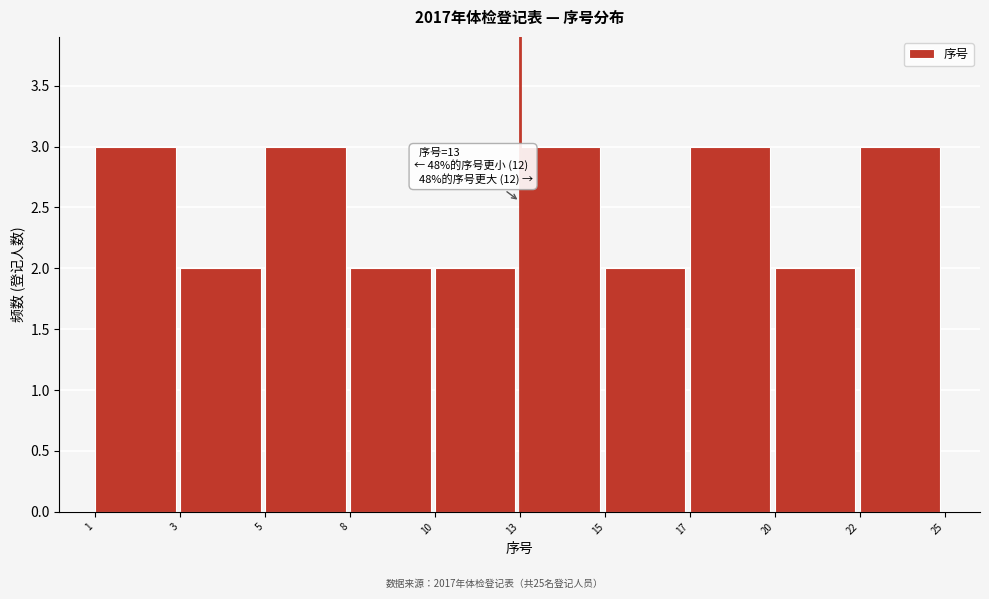

Reading left to right, what are all the values shown in this chart?

3	2	3	2	2	3	2	3	2	3